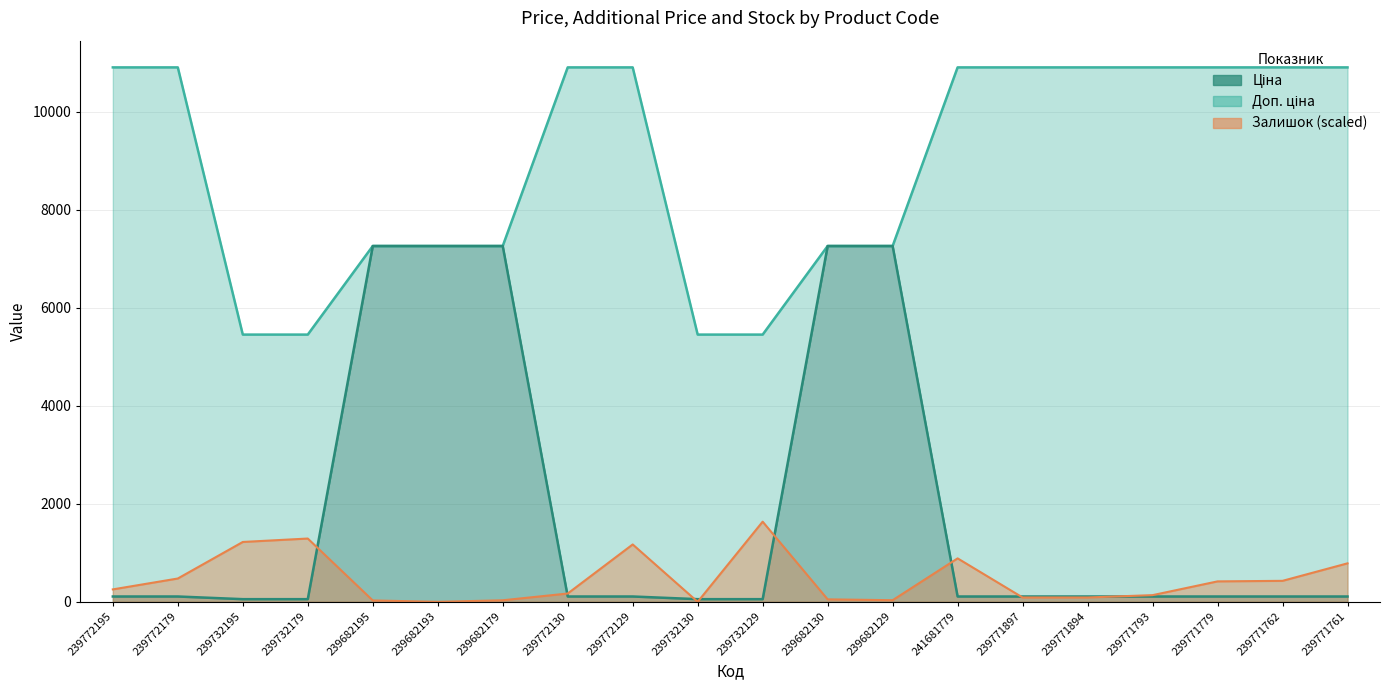

At which category does the chart reach its minimum across all series?

239682193